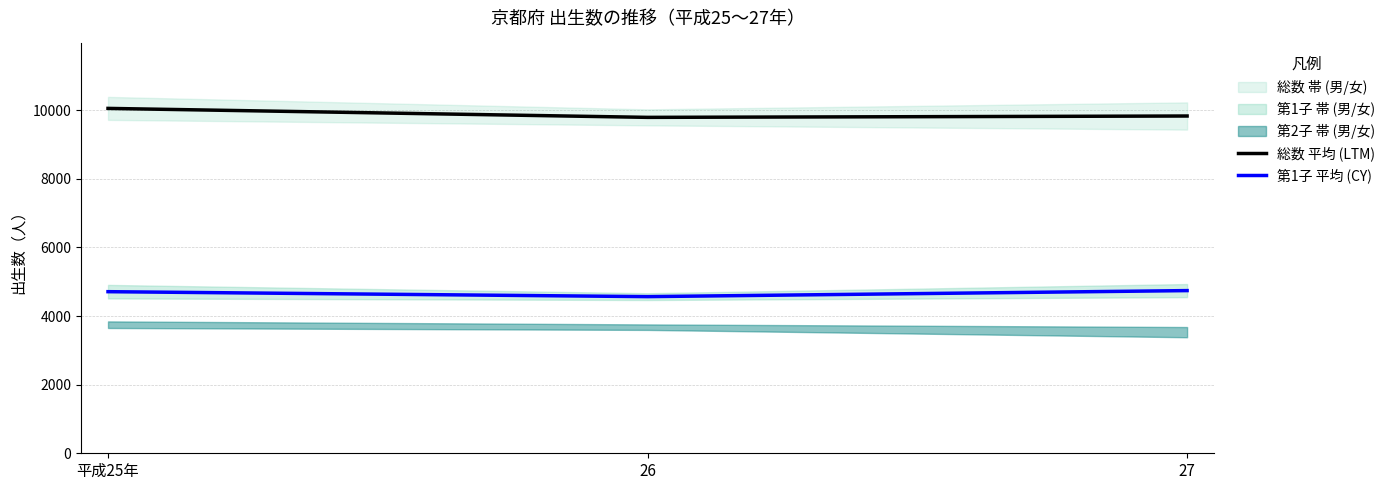

What is the label of the 2nd point from the left?

26